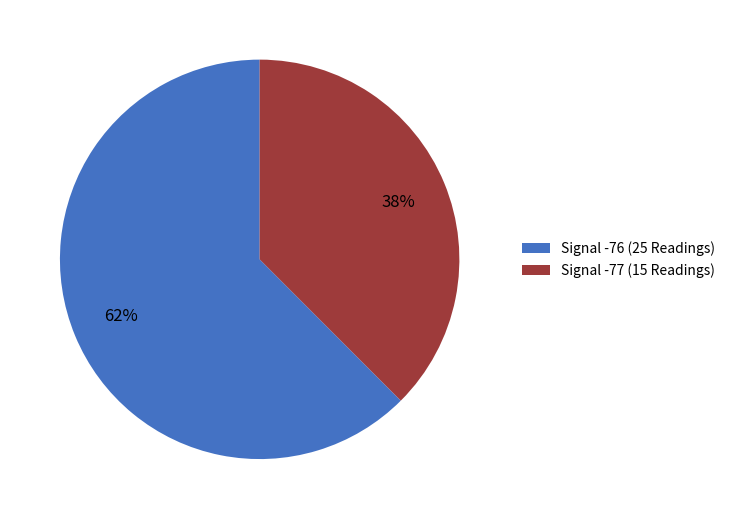

True or false: Signal -77 (15 Readings) accounts for 45% of the total.

False